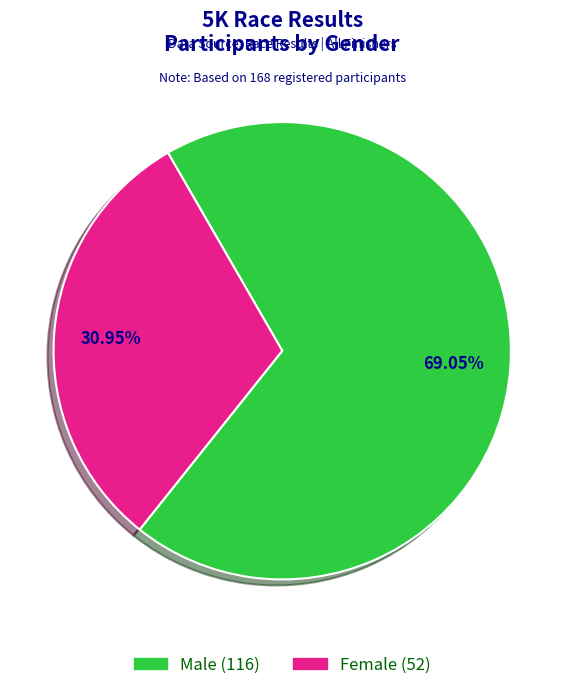

Is Female (52) the majority of the pie?

No